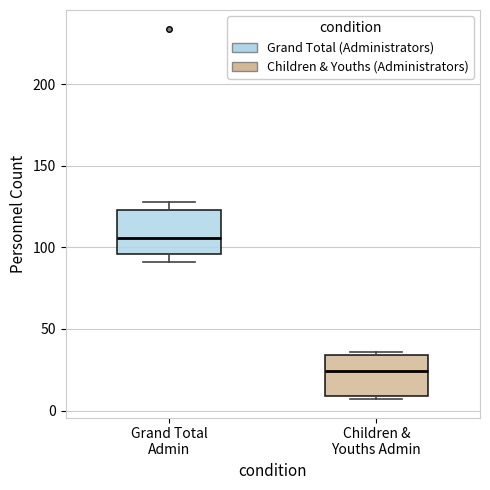

Reading left to right, transcribe this box plot: for each box, give where its median line is, the range the box spans, and where its two whiskers end, as read against the y-axis. The values are not printed on the chart, so give them approximately, as read against the axis.

Grand Total Admin: median 105, box 95 to 125, whiskers 90 to 130
Children & Youths Admin: median 25, box 10 to 35, whiskers 5 to 35 (just above the box's upper edge)